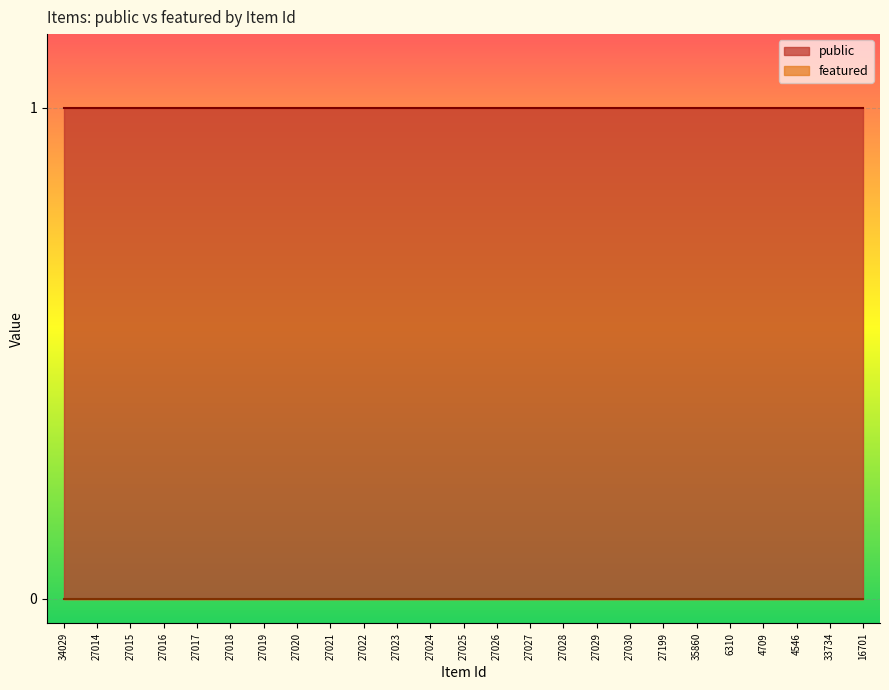

Which series changed the most between 27017 and 27030?

public